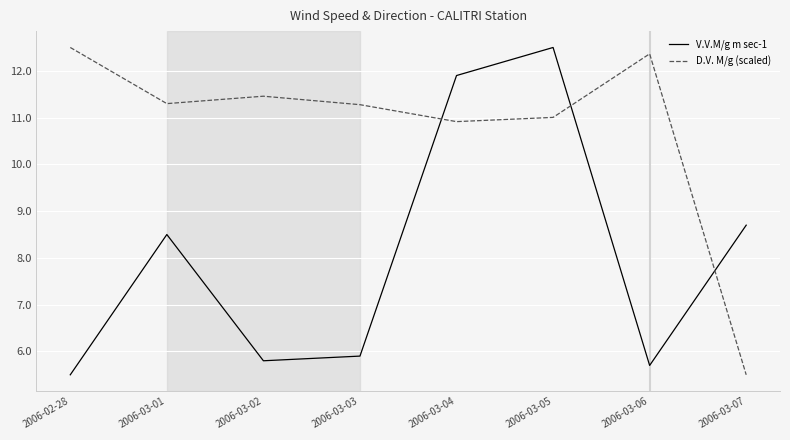

Read the D.V. M/g (scaled) value at 2006-03-02.

11.5